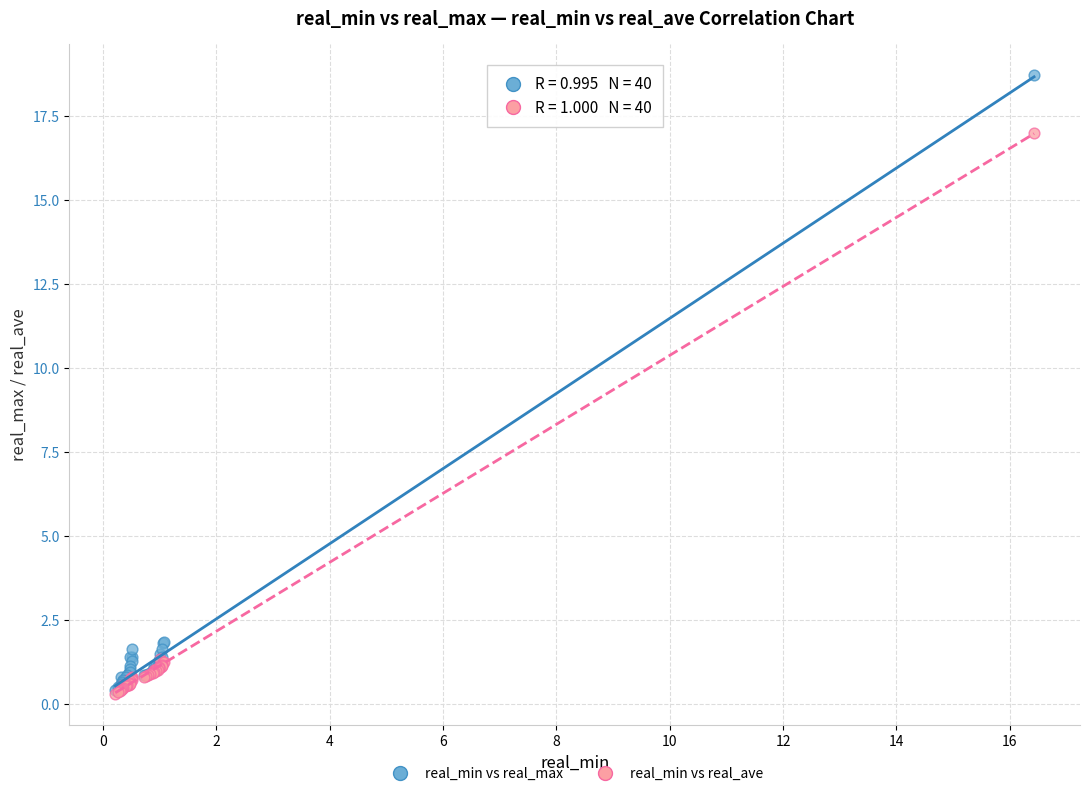

What are all the series names shown in the legend?

real_min vs real_max, real_min vs real_ave